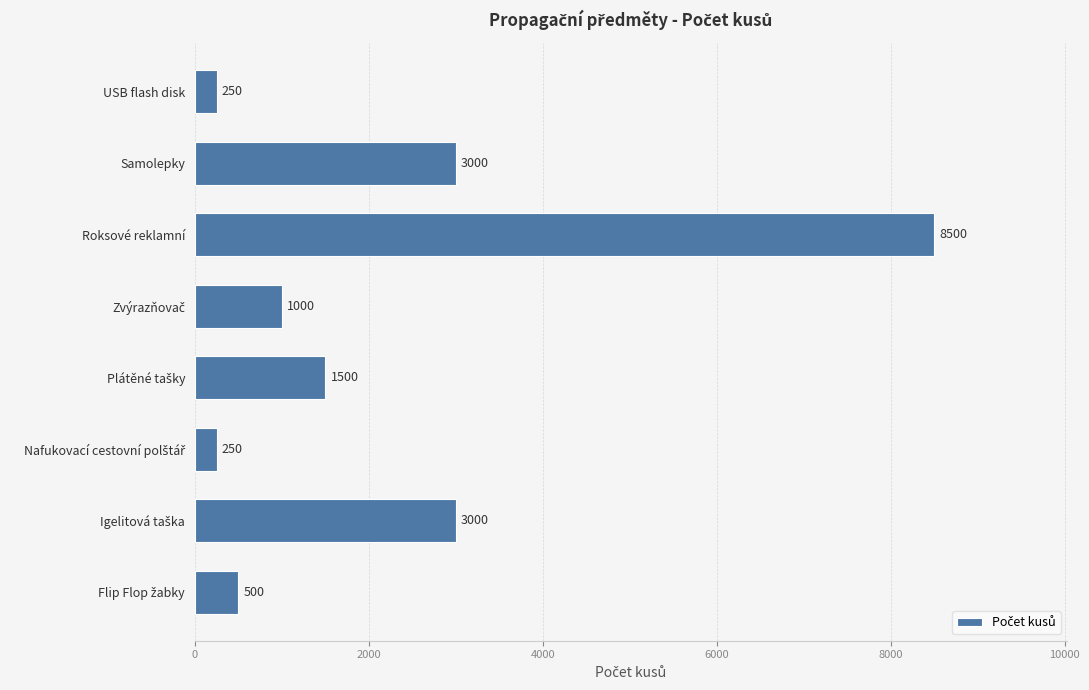

What is the difference between the maximum and minimum values?

8250